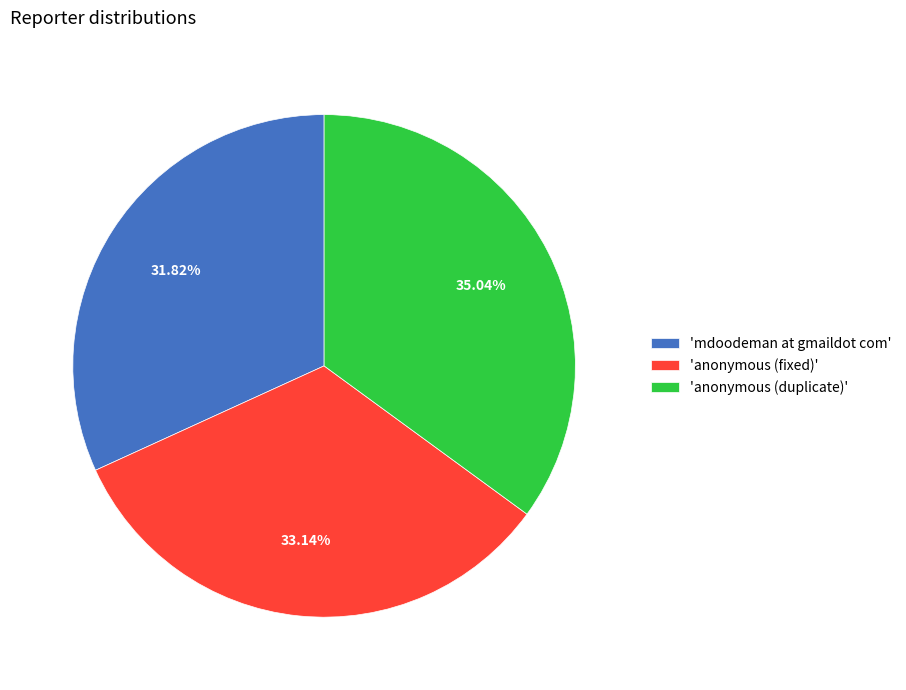

Which has a higher value, 'anonymous (fixed)' or 'mdoodeman at gmaildot com'?

'anonymous (fixed)'